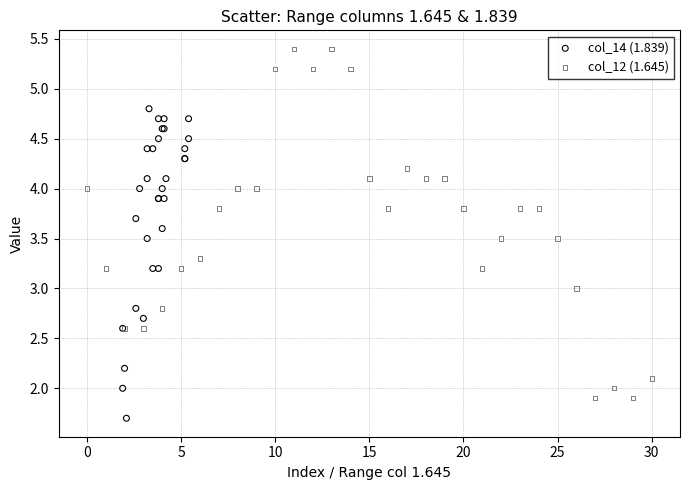

Which series reaches the maximum Y coordinate?

col_12 (1.645)